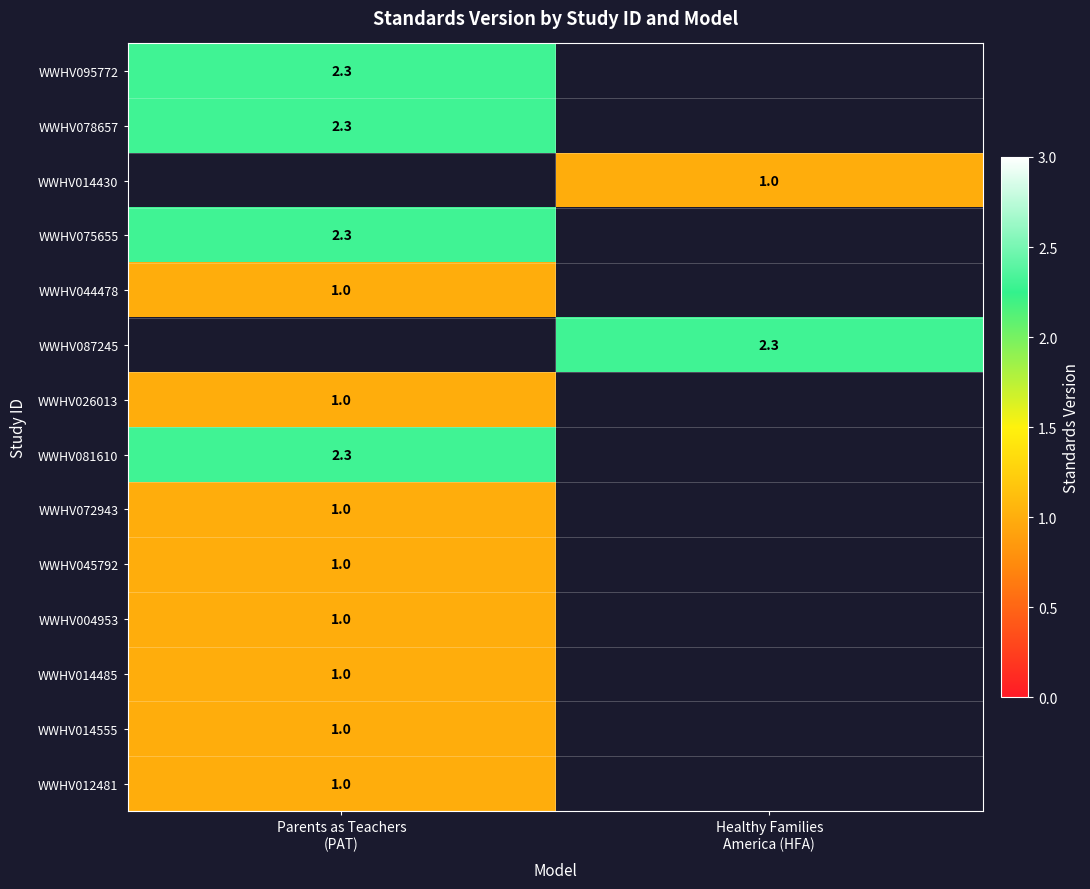

List the series in order of their peak value, highest first.

WWHV095772, WWHV078657, WWHV014430, WWHV075655, WWHV087245, WWHV081610, WWHV044478, WWHV026013, WWHV072943, WWHV045792, WWHV004953, WWHV014485, WWHV014555, WWHV012481